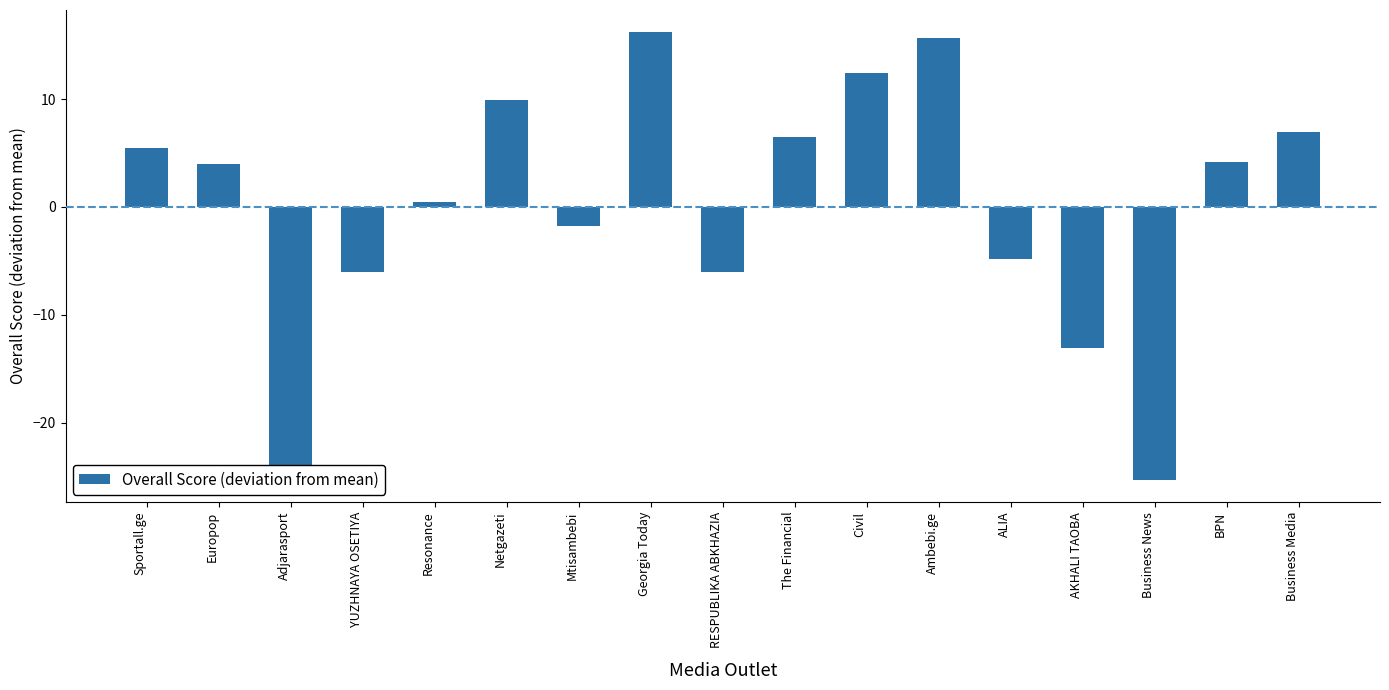

What is the difference between the maximum and minimum values?

41.5